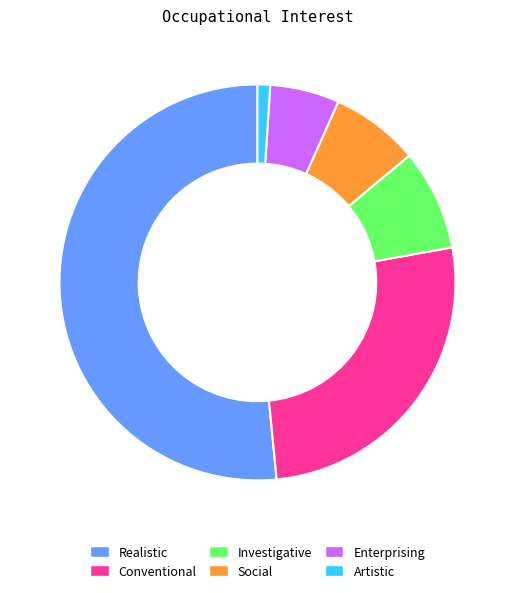

Which category has the smallest portion of the pie?

Artistic